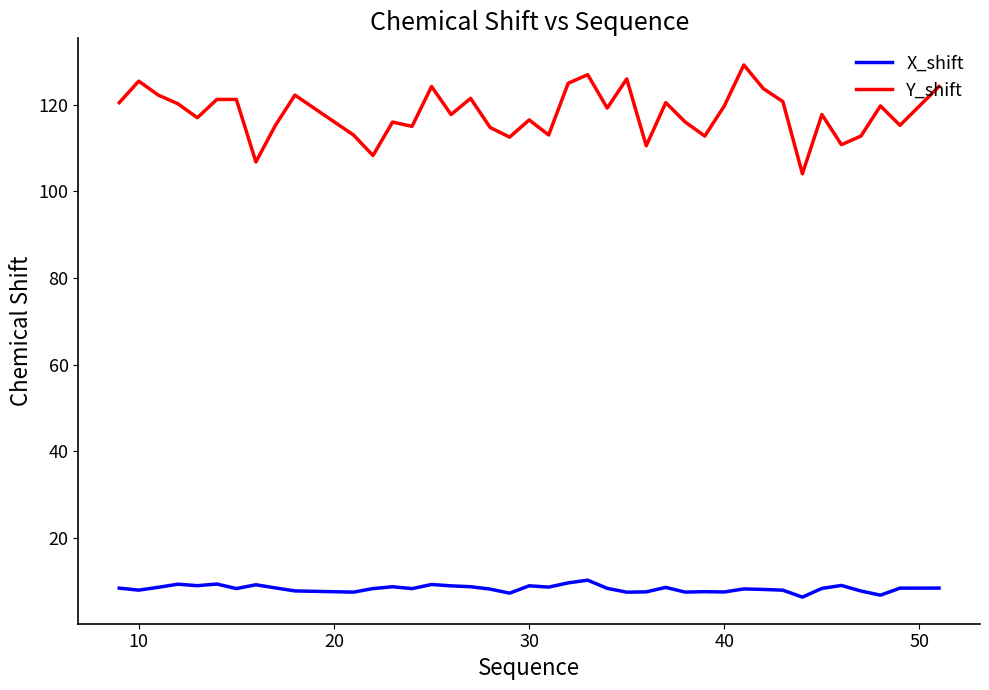

What is the smallest value displayed?

6.4